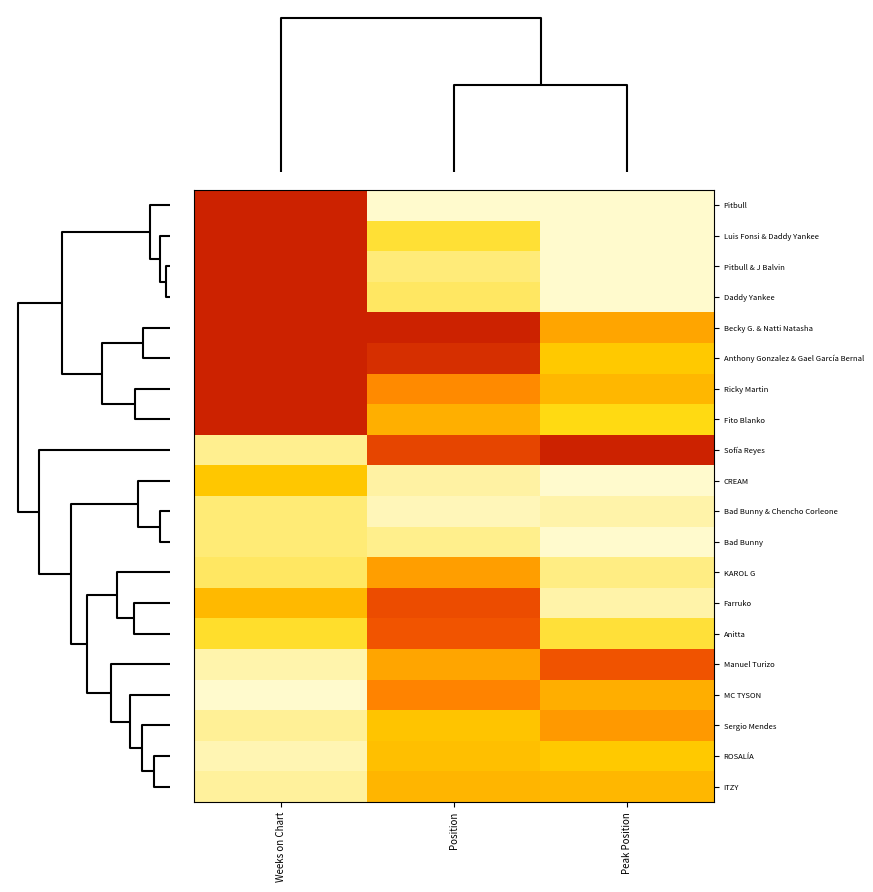

Reading left to right, list all the values displayed in this chart.

Pitbull: Weeks on Chart=1.0	Position=0.0	Peak Position=0.0
Luis Fonsi & Daddy Yankee: Weeks on Chart=1.0	Position=0.2	Peak Position=0.0
Pitbull & J Balvin: Weeks on Chart=1.0	Position=0.1	Peak Position=0.0
Daddy Yankee: Weeks on Chart=1.0	Position=0.1	Peak Position=0.0
Becky G. & Natti Natasha: Weeks on Chart=1.0	Position=1.0	Peak Position=0.5
Anthony Gonzalez & Gael García Bernal: Weeks on Chart=1.0	Position=0.9	Peak Position=0.3
Ricky Martin: Weeks on Chart=1.0	Position=0.6	Peak Position=0.4
Fito Blanko: Weeks on Chart=1.0	Position=0.4	Peak Position=0.2
Sofía Reyes: Weeks on Chart=0.1	Position=0.9	Peak Position=1.0
CREAM: Weeks on Chart=0.3	Position=0.1	Peak Position=0.0
Bad Bunny & Chencho Corleone: Weeks on Chart=0.1	Position=0.0	Peak Position=0.0
Bad Bunny: Weeks on Chart=0.1	Position=0.1	Peak Position=0.0
KAROL G: Weeks on Chart=0.1	Position=0.5	Peak Position=0.1
Farruko: Weeks on Chart=0.4	Position=0.8	Peak Position=0.0
Anitta: Weeks on Chart=0.2	Position=0.8	Peak Position=0.2
Manuel Turizo: Weeks on Chart=0.0	Position=0.5	Peak Position=0.8
MC TYSON: Weeks on Chart=0.0	Position=0.6	Peak Position=0.5
Sergio Mendes: Weeks on Chart=0.1	Position=0.3	Peak Position=0.5
ROSALÍA: Weeks on Chart=0.0	Position=0.4	Peak Position=0.3
ITZY: Weeks on Chart=0.1	Position=0.4	Peak Position=0.4